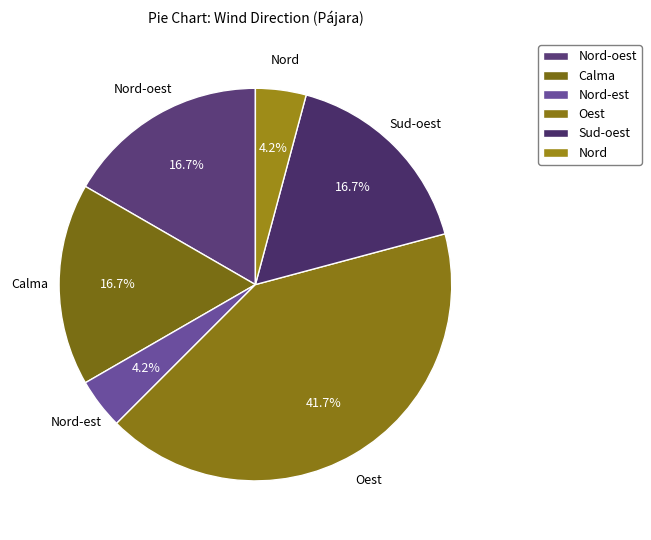

What percentage is the Calma slice, to the nearest percent?

17%